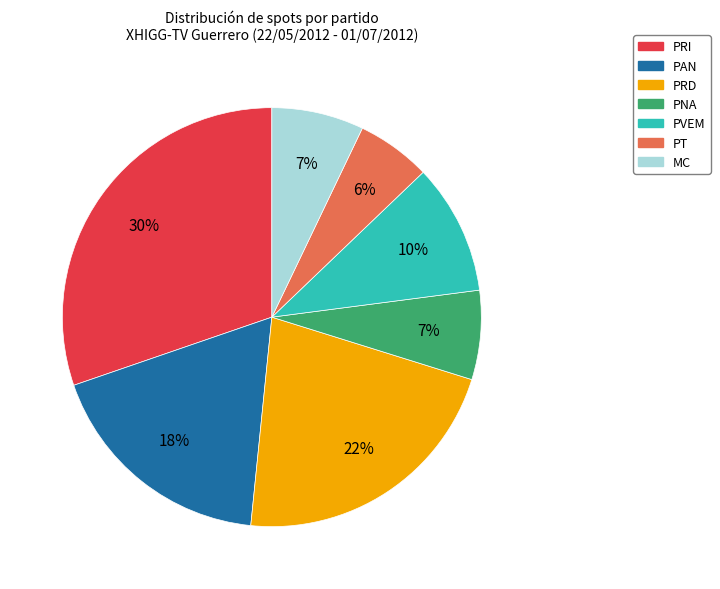

To the nearest percent, what is the difference between the PRD and PNA slice percentages?

15%